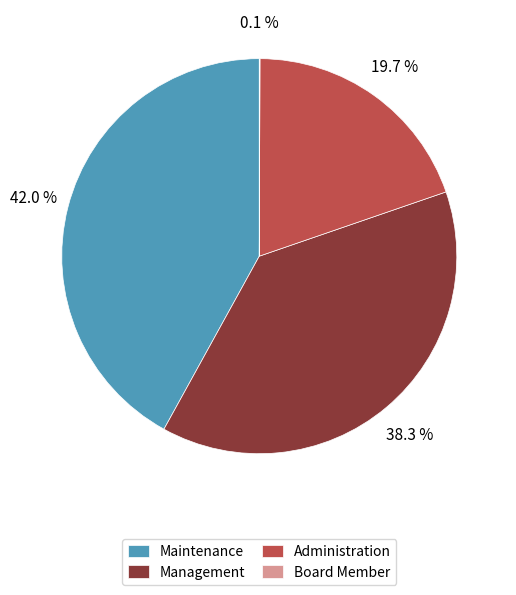

What is the ratio of the value at Maintenance to the value at Management?

1.1